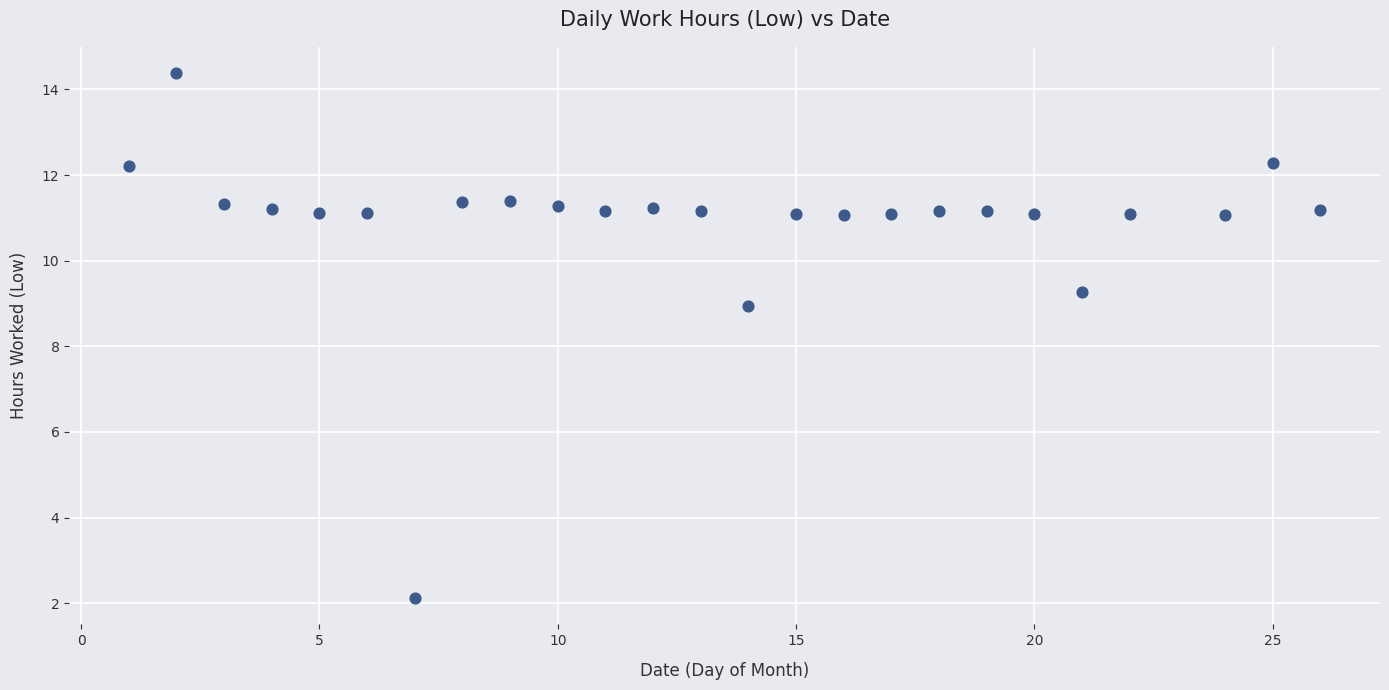

What is the range of Y values (max minus min)?

12.3